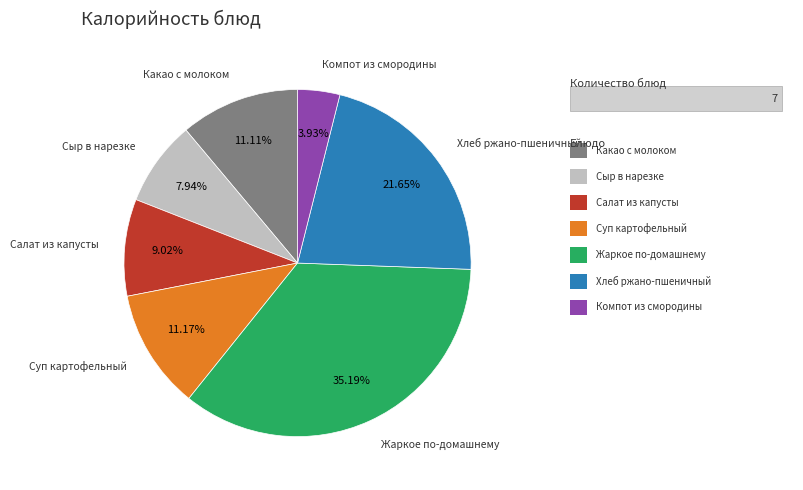

Does any single category account for the majority?

No